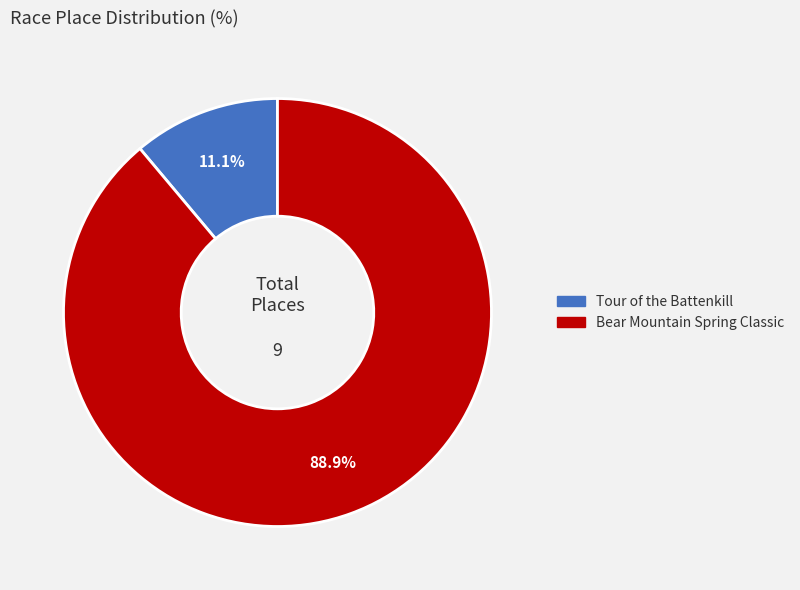

Which category accounts for the majority?

Bear Mountain Spring Classic